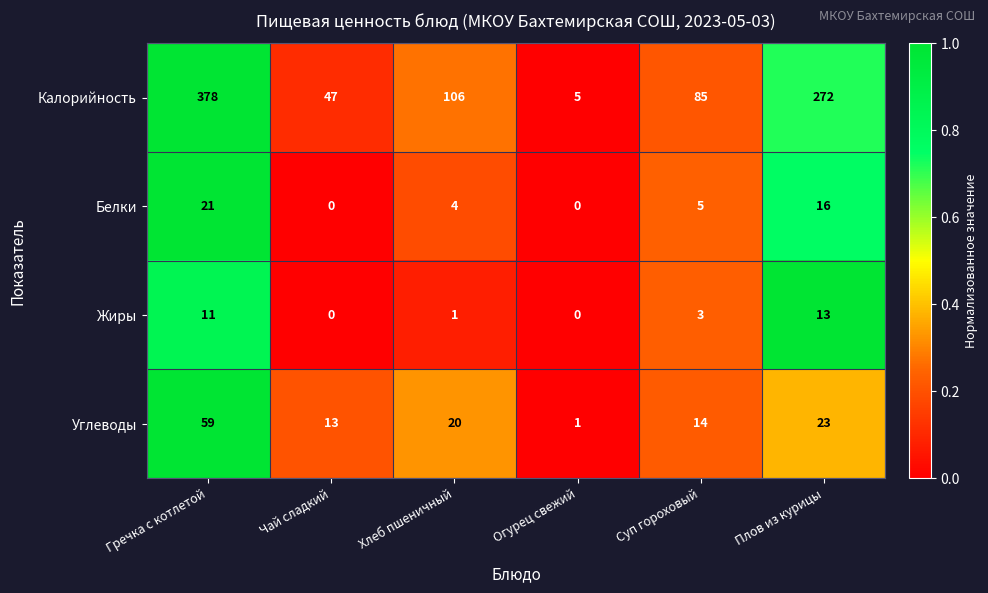

Which series has the largest range (max minus min)?

Калорийность